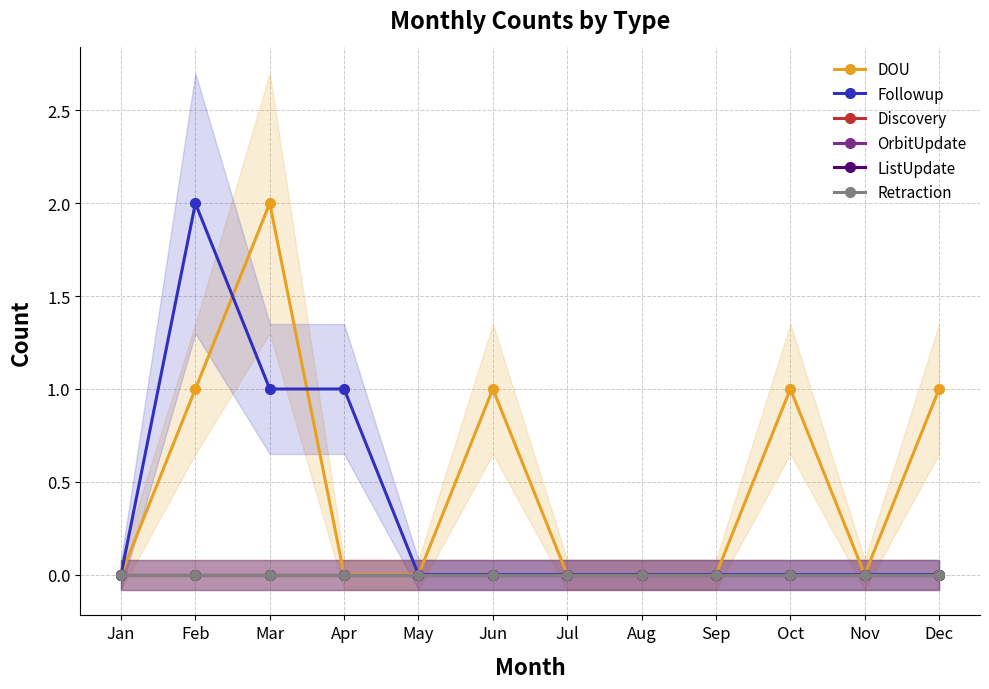

At Sep, list the series in order from smallest to largest.

DOU, Followup, Discovery, OrbitUpdate, ListUpdate, Retraction